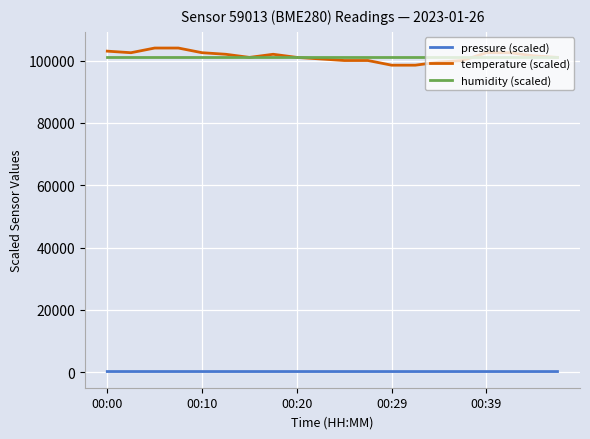

True or false: pressure (scaled) and humidity (scaled) cross at least once.

False